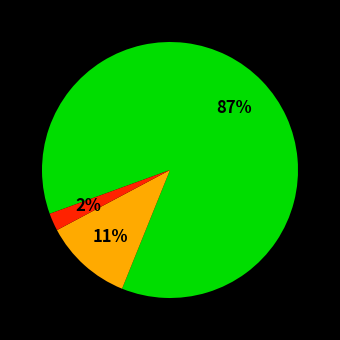

To the nearest percent, what is the average slice percentage?

33%